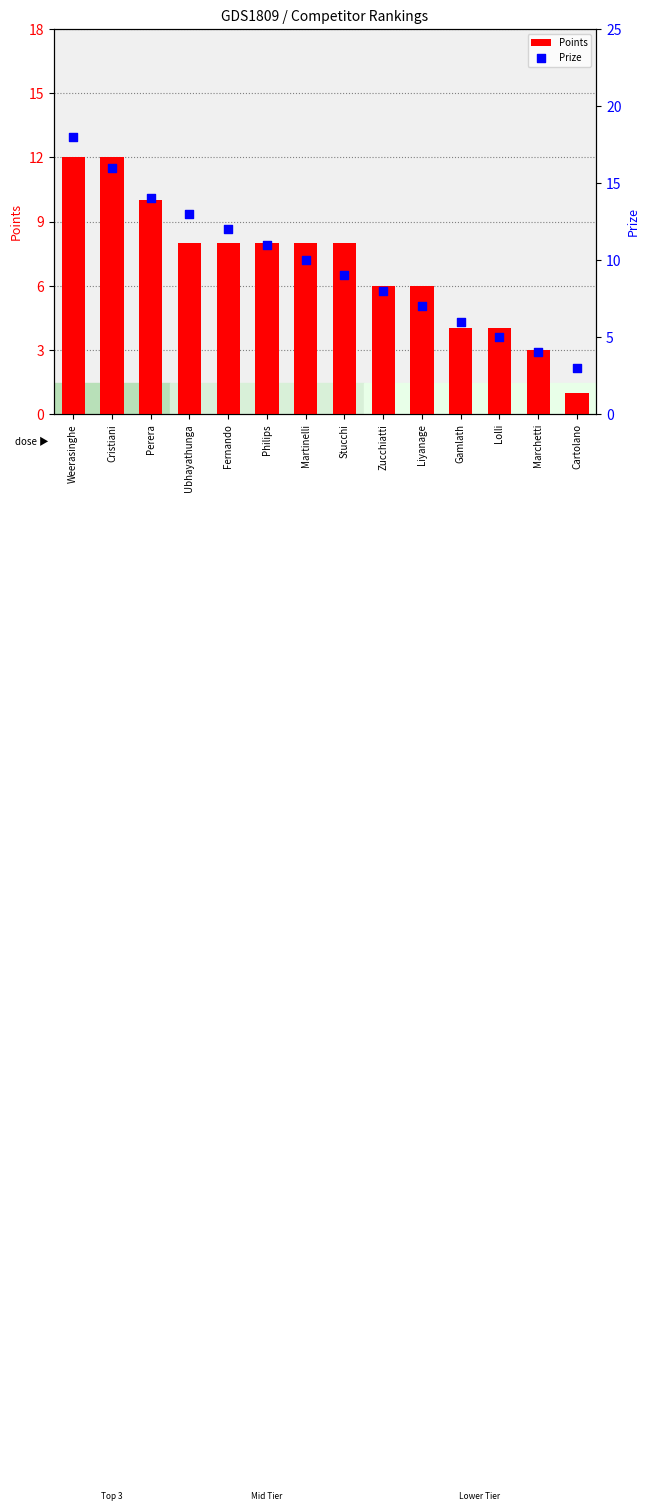

What are all the series names shown in the legend?

Points, Prize